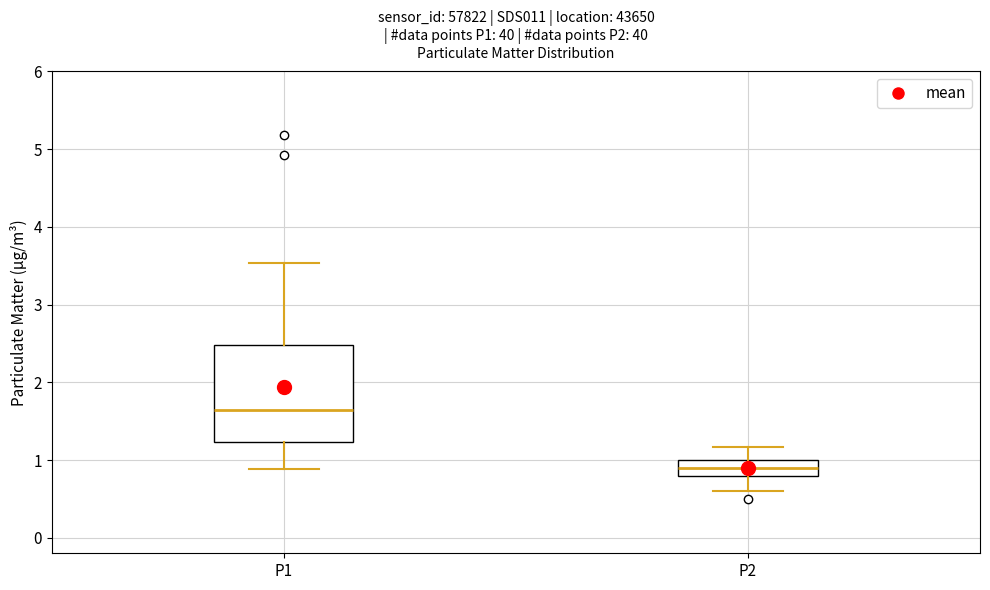

Reading left to right, read every box against the y-axis: the position of its median line, the range the box covers, and the ends of its whiskers. The values are not printed on the chart, so give them approximately, as read against the axis.

P1: median 1.6, box 1.2 to 2.5, whiskers 0.9 to 3.5
P2: median 0.9, box 0.8 to 1.0, whiskers 0.6 to 1.2